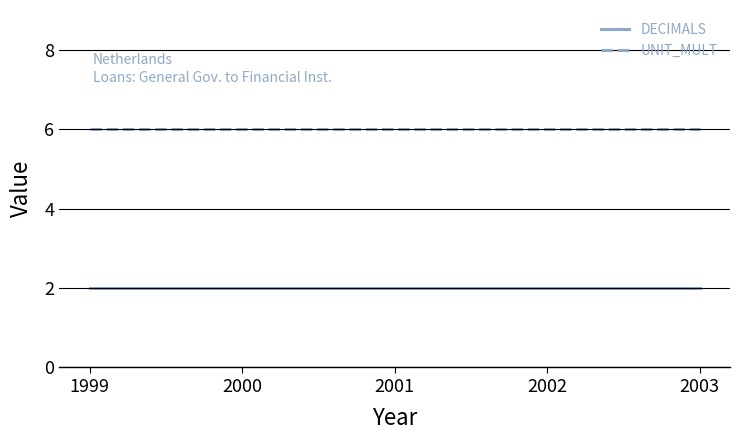

List the series in order of their peak value, lowest first.

DECIMALS, UNIT_MULT